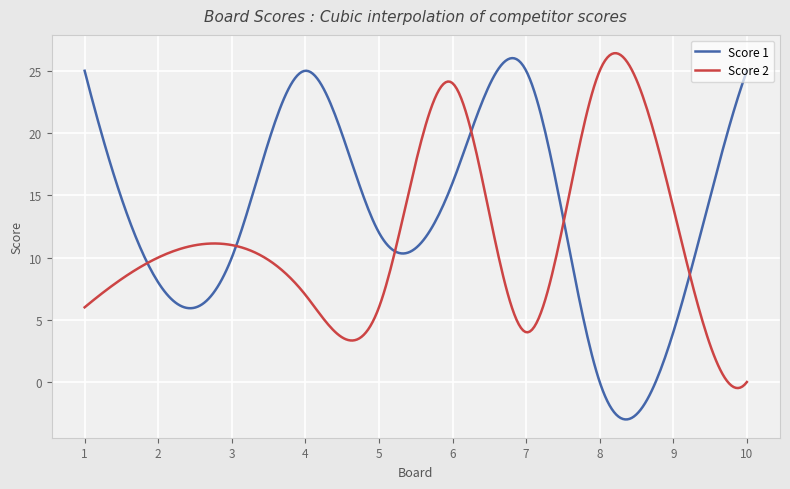

What is the maximum value shown in the chart?

26.4